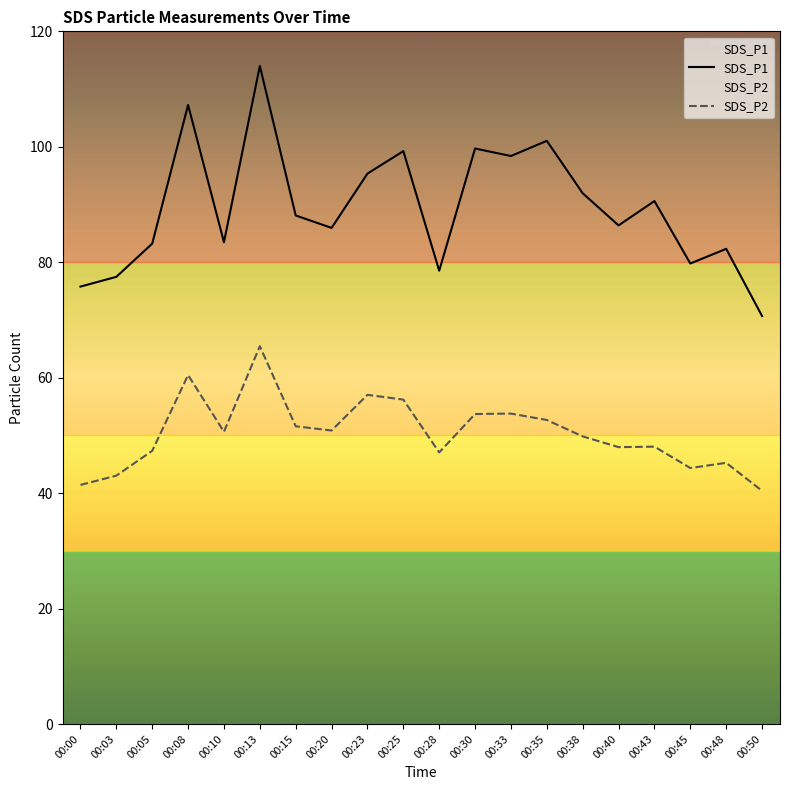

What is the maximum value for SDS_P2?

65.5